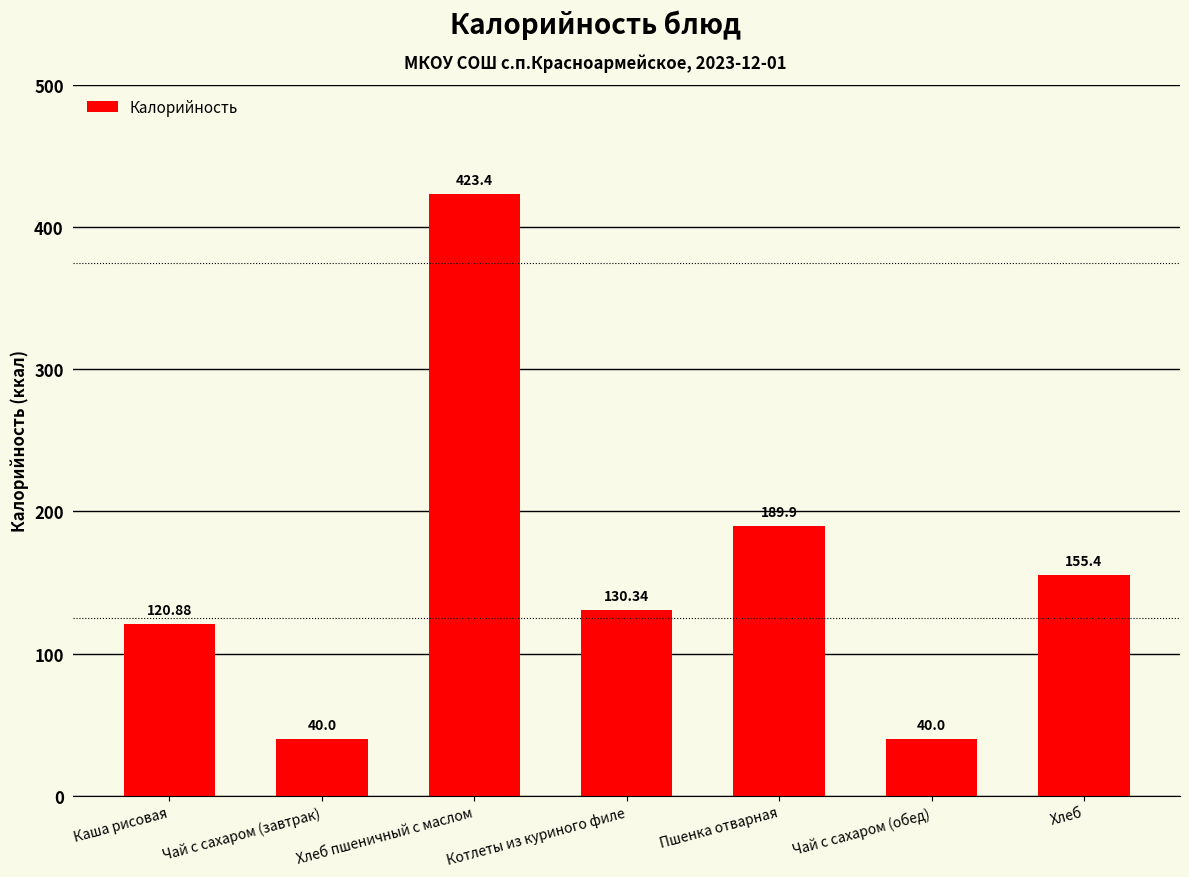

Reading left to right, extract all data points from this chart.

Каша рисовая=120.9	Чай с сахаром (завтрак)=40.0	Хлеб пшеничный с маслом=423.4	Котлеты из куриного филе=130.3	Пшенка отварная=189.9	Чай с сахаром (обед)=40.0	Хлеб=155.4